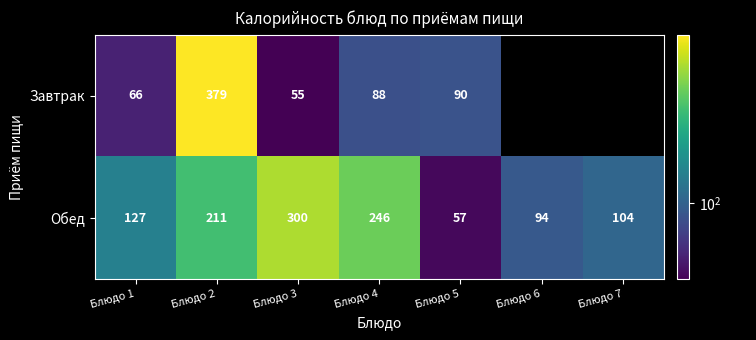

Count the number of categories in the chart.

7